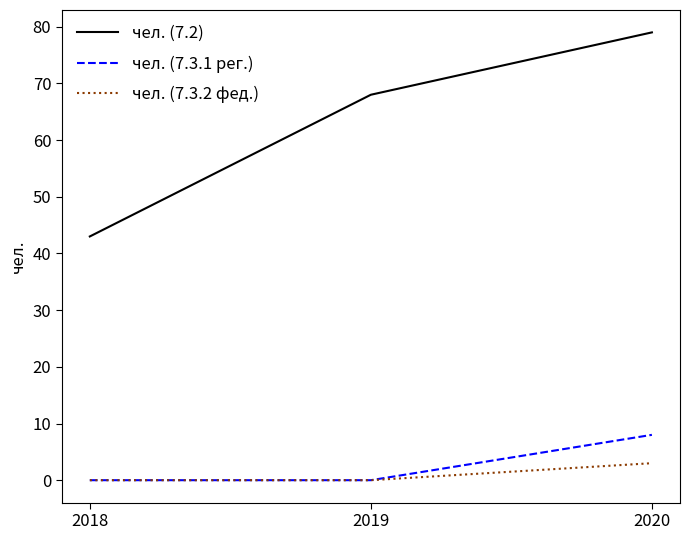

Count the number of categories in the chart.

3